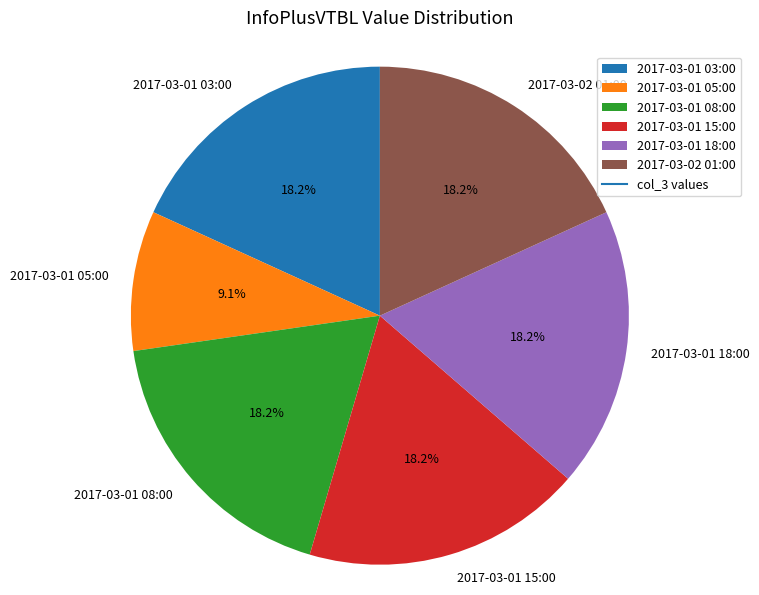

Is it true that 2017-03-01 18:00 is 18% of the pie?

True